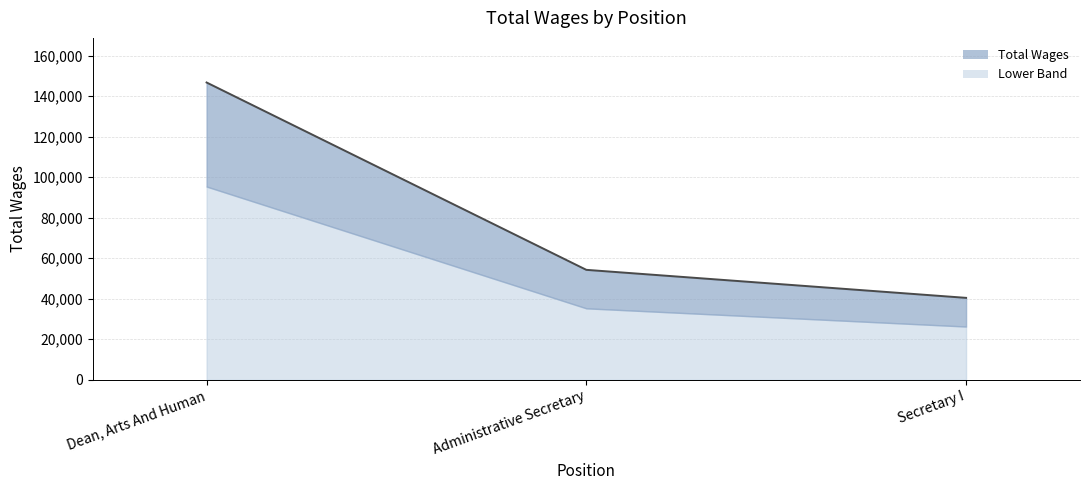

At which label does the data first exceed 54265?

Dean, Arts And Human